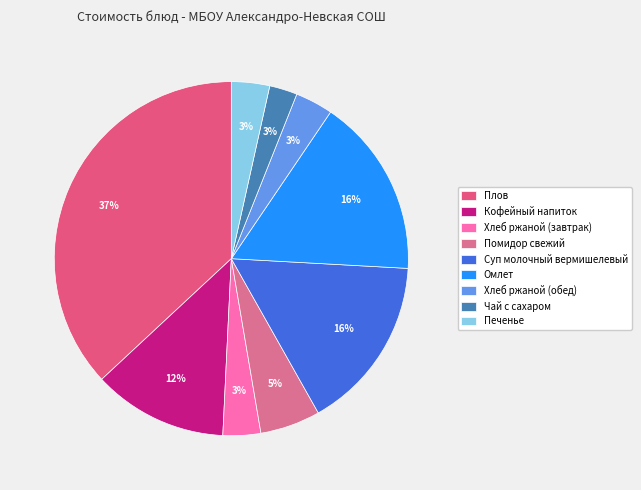

The Кофейный напиток slice represents 27% of the pie. True or false?

False